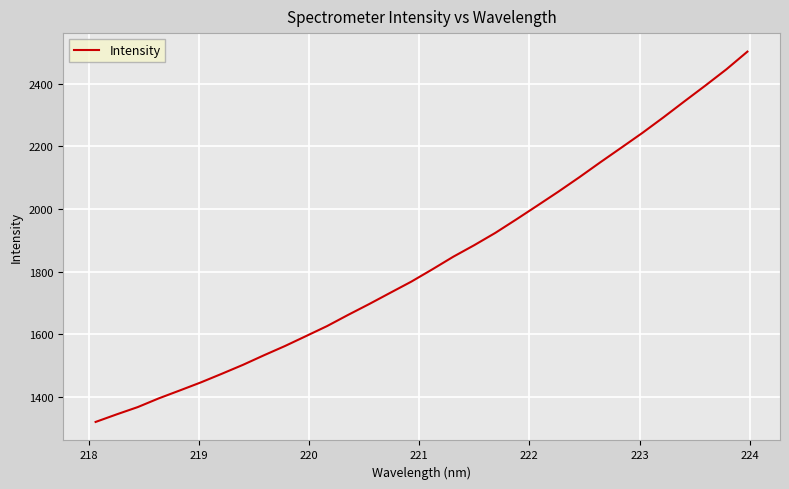

What is the smallest value displayed?

1318.8